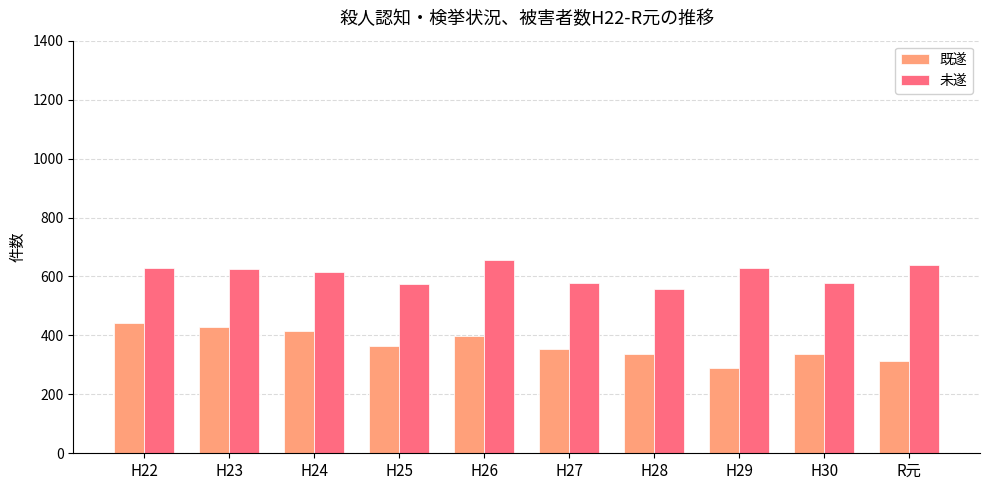

Which category has the highest value across all series?

H26